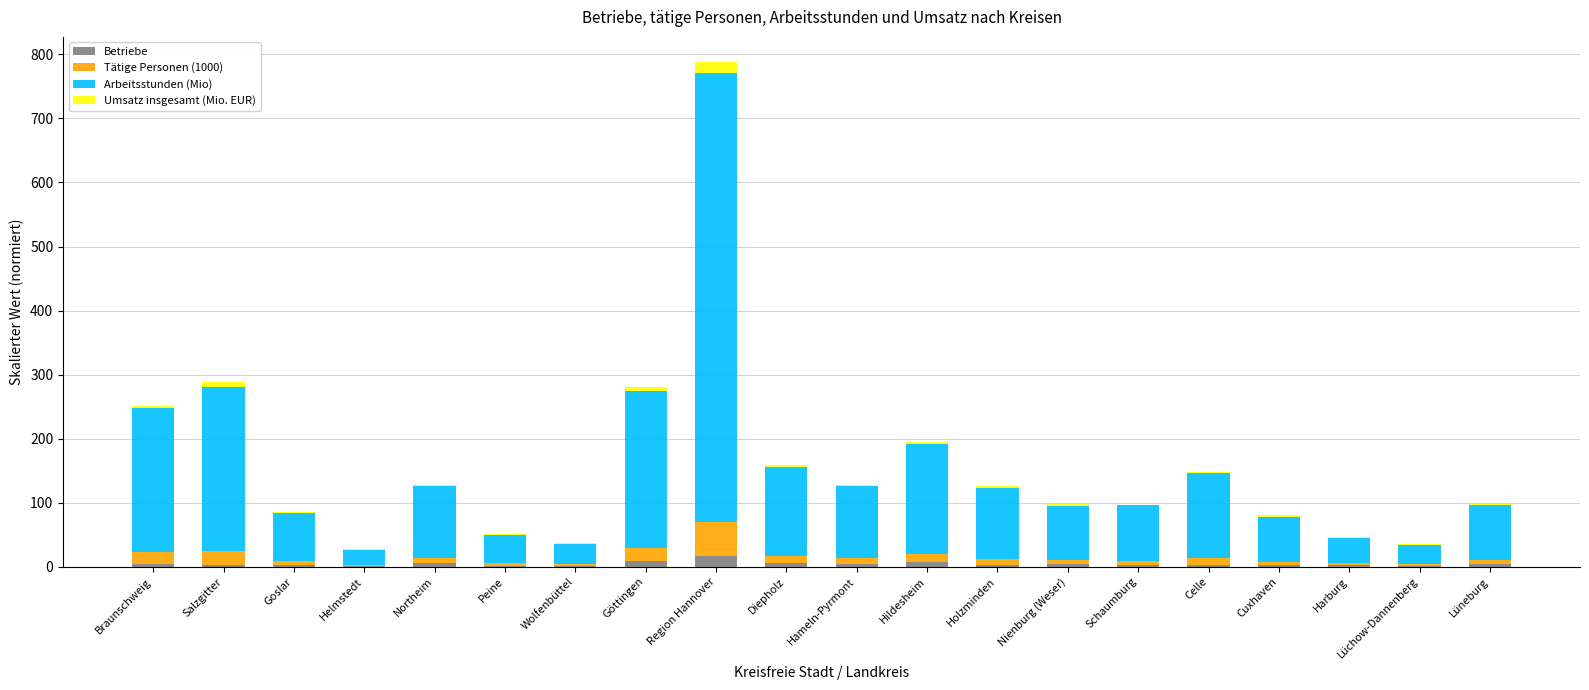

At which category is the sum across all series the highest?

Region Hannover